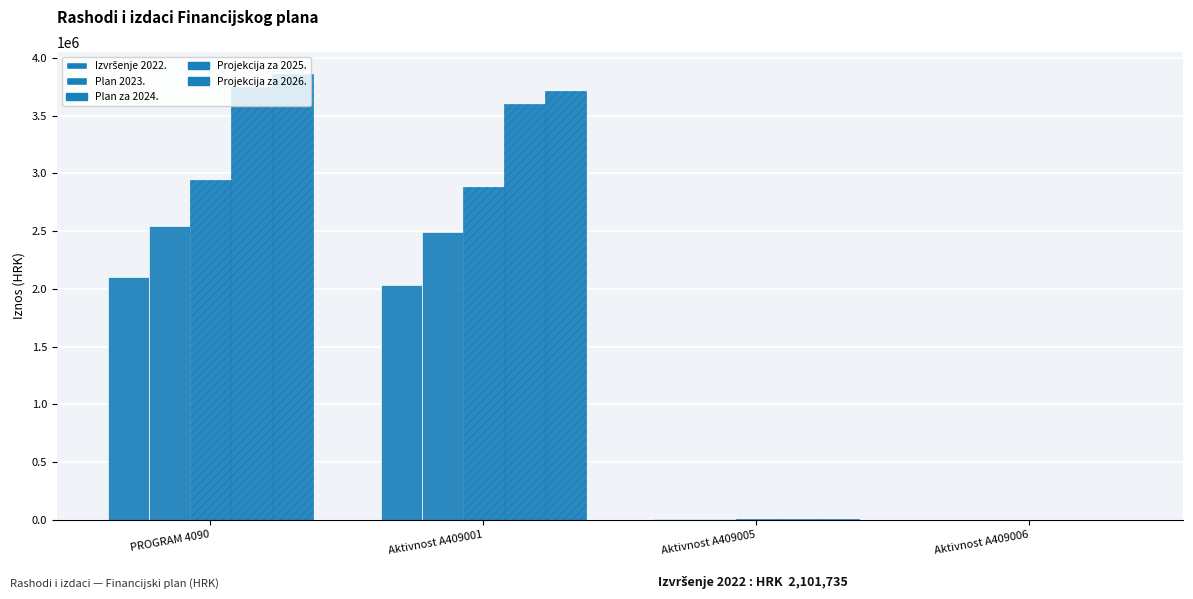

Reading left to right, extract all data points from this chart.

Izvršenje 2022.: PROGRAM 4090=2101735.2	Aktivnost A409001=2036744.7	Aktivnost A409005=6641.5	Aktivnost A409006=1728.7
Plan 2023.: PROGRAM 4090=2540390.0	Aktivnost A409001=2491004.0	Aktivnost A409005=7861.0	Aktivnost A409006=2167.0
Plan za 2024.: PROGRAM 4090=2938516.0	Aktivnost A409001=2881057.0	Aktivnost A409005=10050.0	Aktivnost A409006=0.0
Projekcija za 2025.: PROGRAM 4090=3743516.0	Aktivnost A409001=3596257.0	Aktivnost A409005=8750.0	Aktivnost A409006=0.0
Projekcija za 2026.: PROGRAM 4090=3857299.0	Aktivnost A409001=3709949.0	Aktivnost A409005=8750.0	Aktivnost A409006=0.0